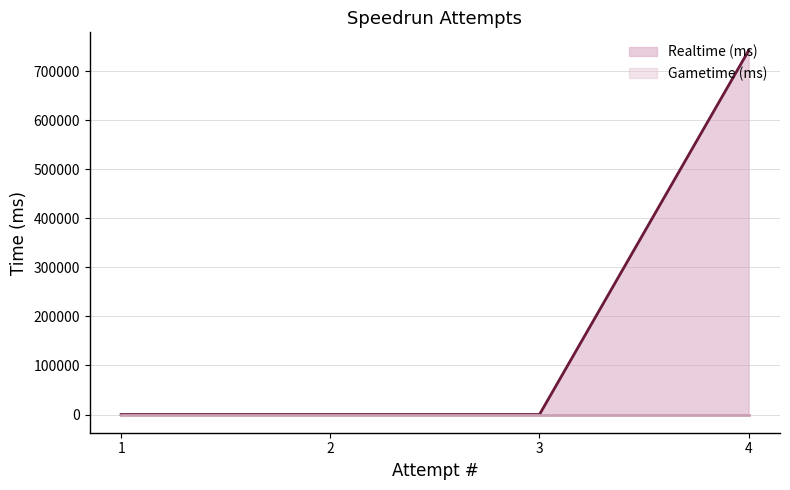

What are all the series names shown in the legend?

Realtime (ms), Gametime (ms)